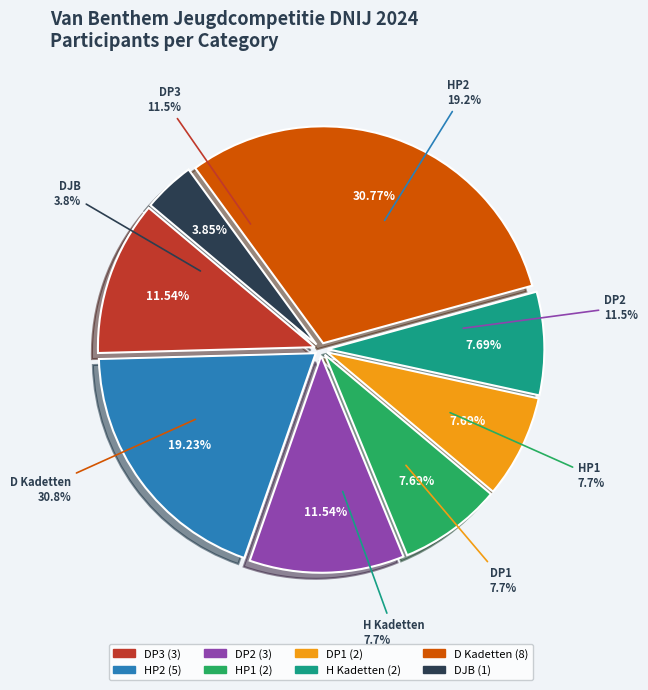

Rank the categories by value from highest to lowest.

D Kadetten, HP2, DP3, DP2, HP1, DP1, H Kadetten, DJB